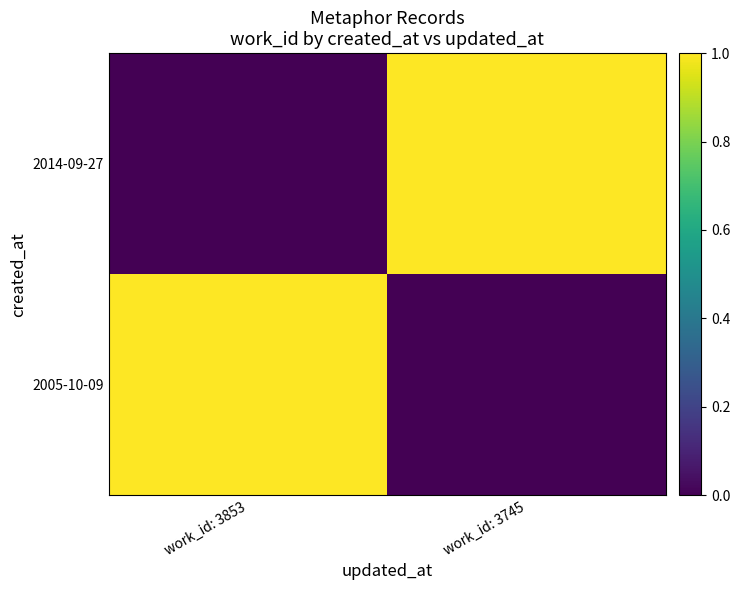

Reading right to left, list all the values displayed in this chart.

2005-10-09: work_id: 3745=0	work_id: 3853=1
2014-09-27: work_id: 3745=1	work_id: 3853=0